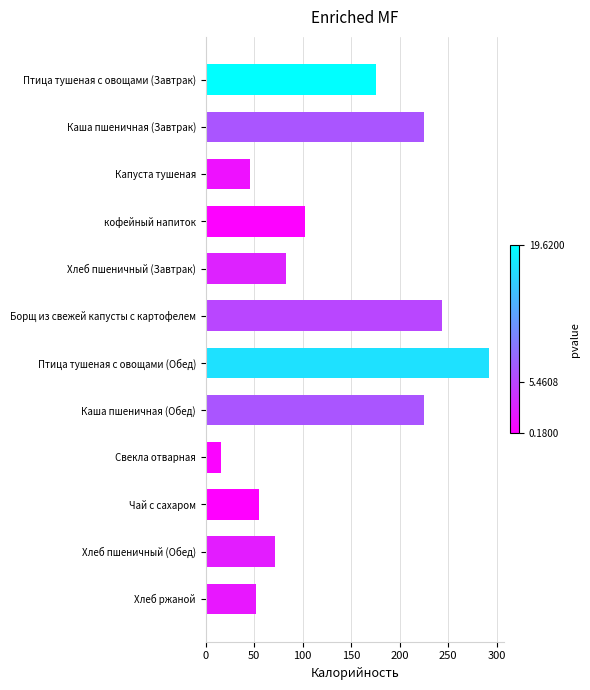

What is the label of the 3rd bar from the bottom?

Чай с сахаром